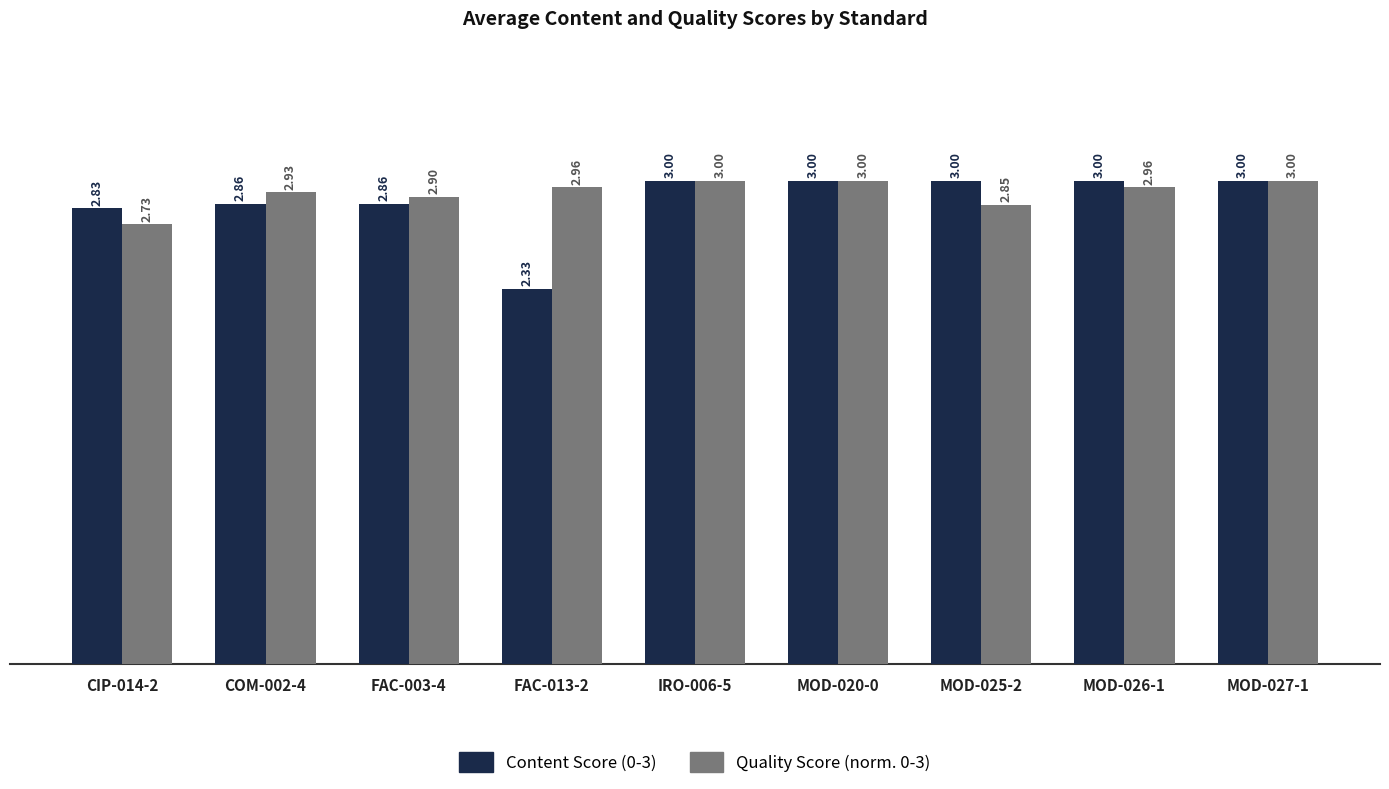

Which category has the lowest value in the Quality Score (norm. 0-3) series?

CIP-014-2